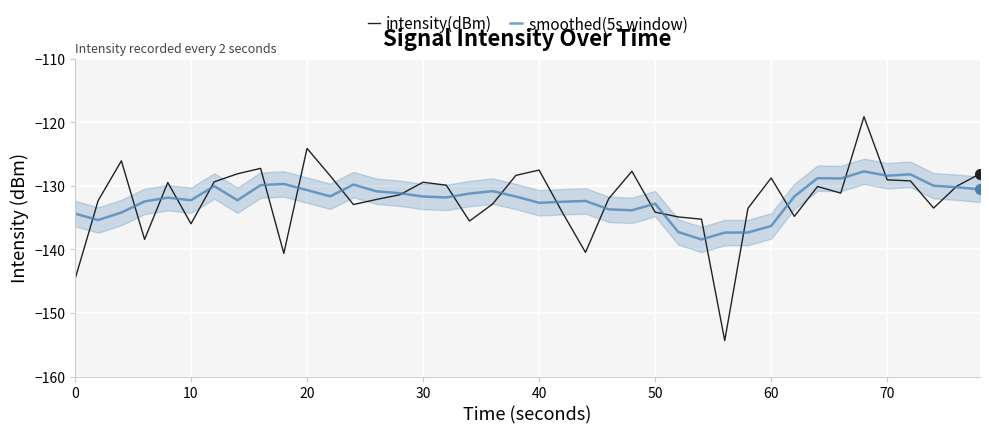

True or false: intensity(dBm) has more than 1 interior local peaks.

True